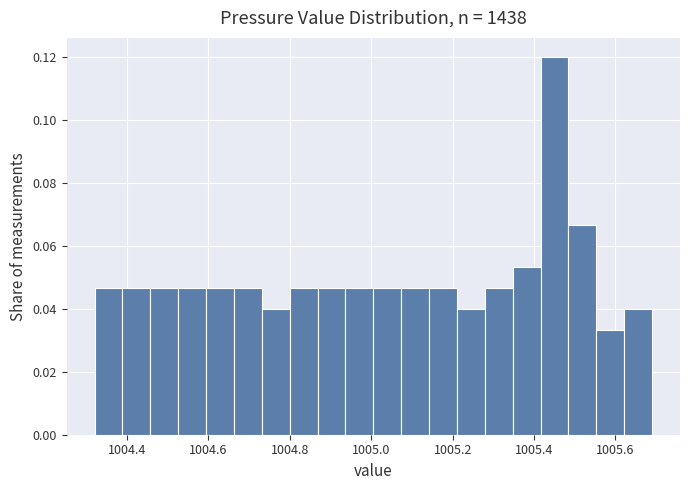

Read against the x-axis, roughly where is the centre of the tallest bar?

1005.46